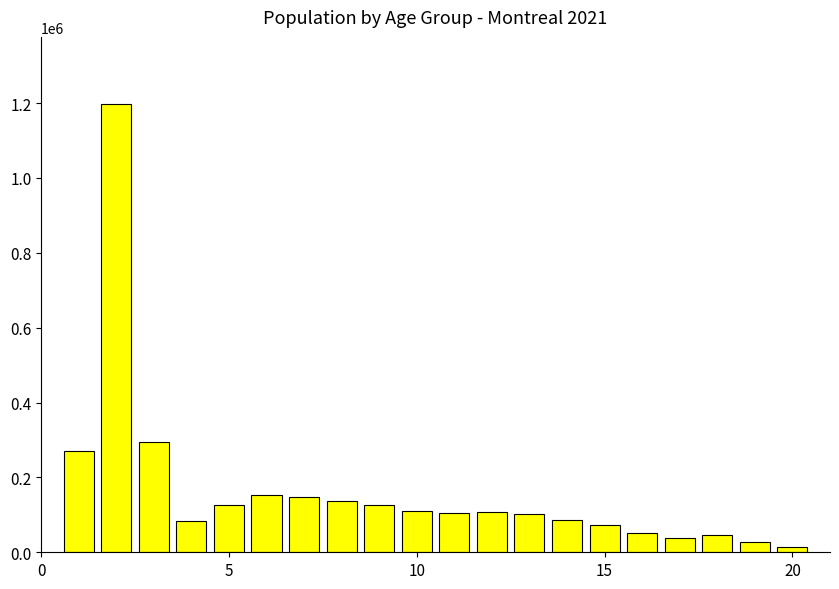

What is the sum of all values?

3297665